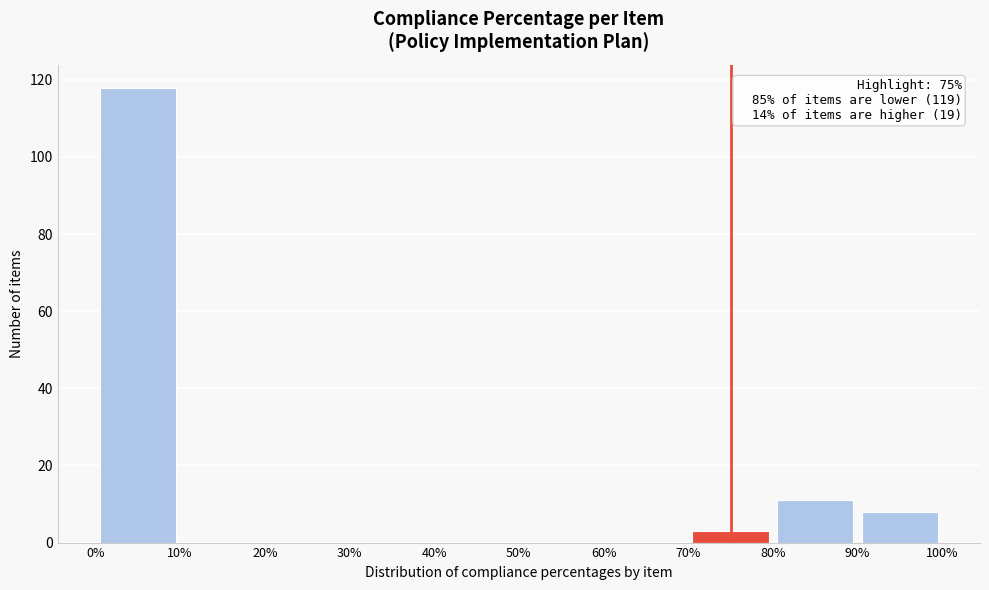

Which range on the x-axis has the tallest bar?

0% to 10%